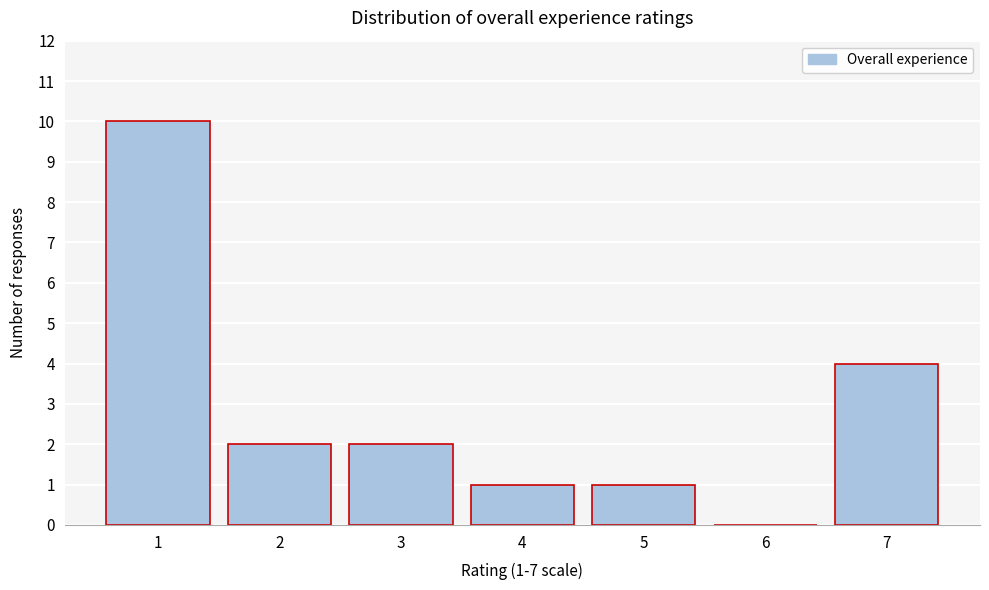

Reading left to right, list all the values displayed in this chart.

1=10	2=2	3=2	4=1	5=1	6=0	7=4